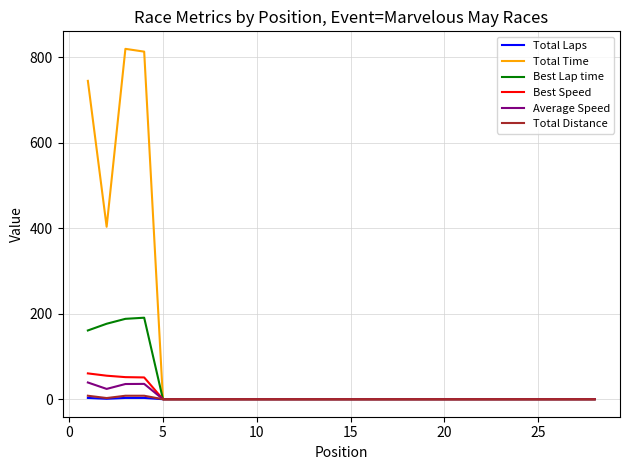

Which series has the widest spread of values?

Total Time